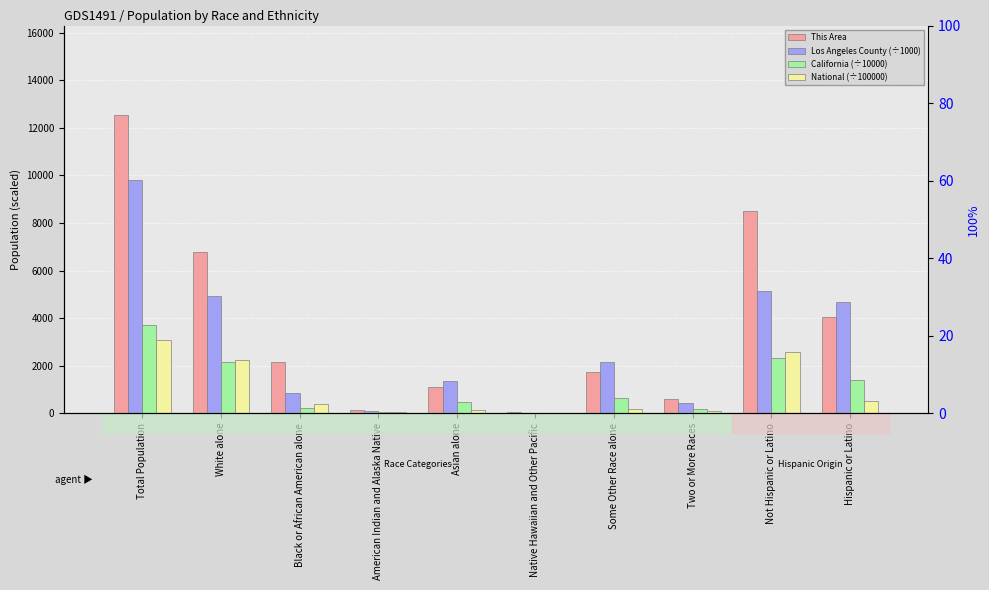

Rank the series by their maximum value, from highest to lowest.

This Area, Los Angeles County (÷1000), California (÷10000), National (÷100000)